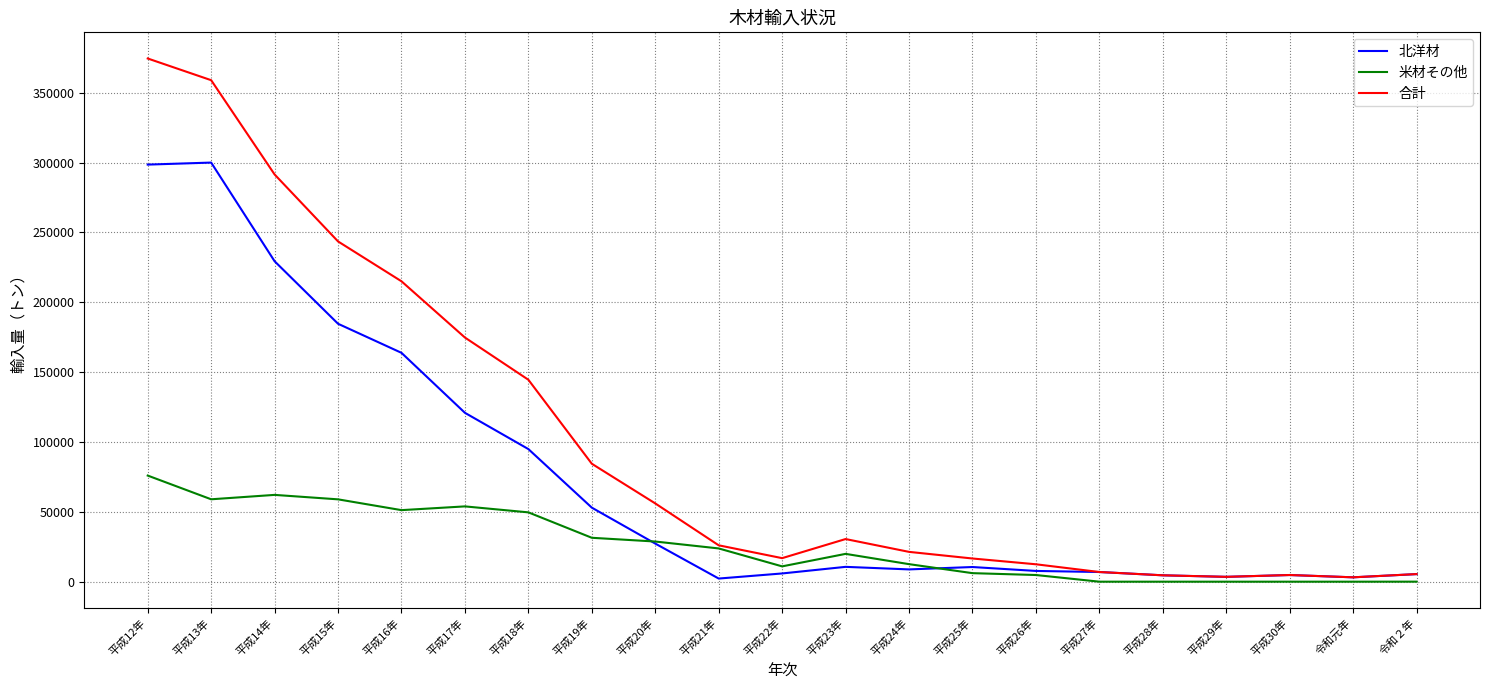

Where is 合計 nearest to the value 188838?

平成17年